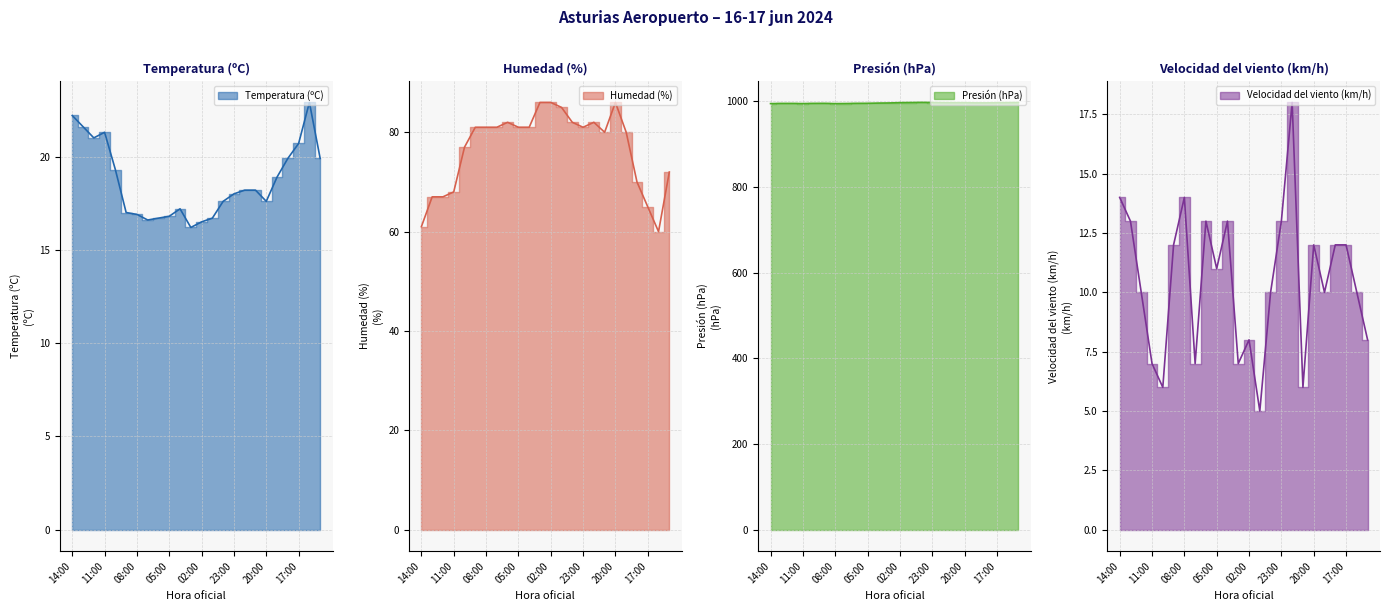

Between 22:00 and 07:00, which is larger?

22:00